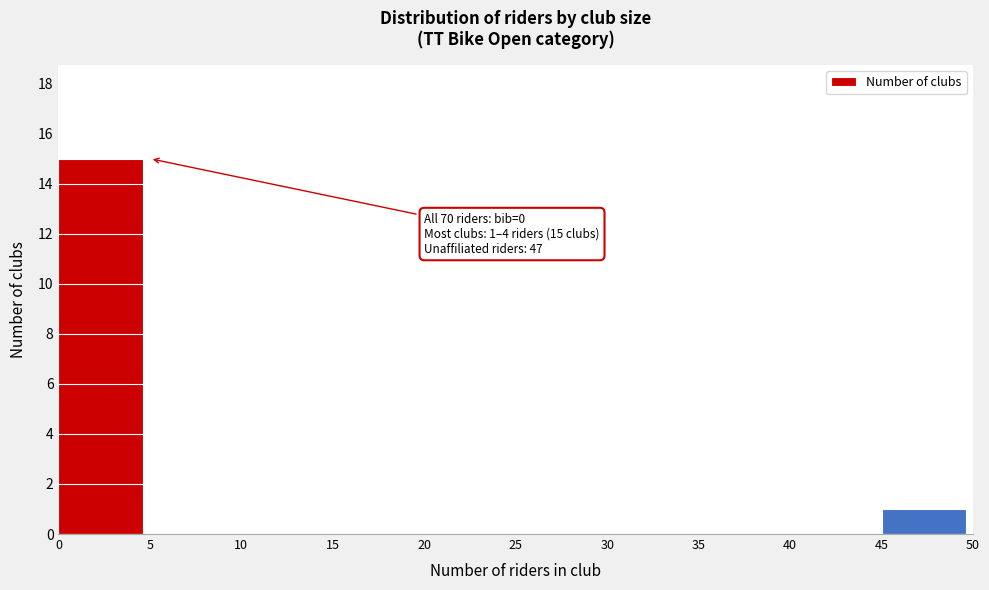

Which range on the x-axis has the tallest bar?

0 to 5